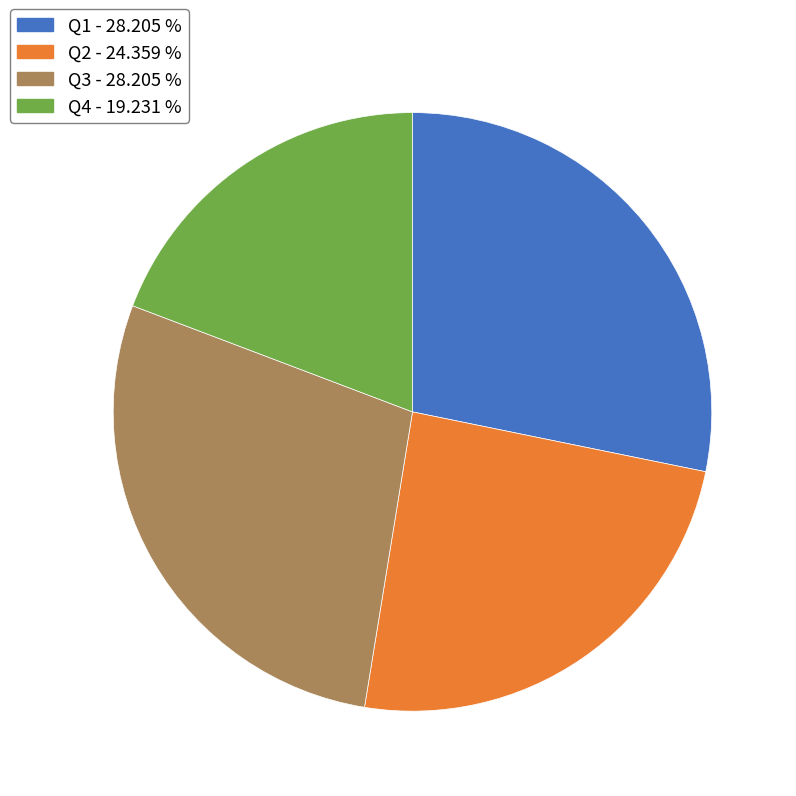

Combined, do Q3 and Q4 account for over 50%?

No